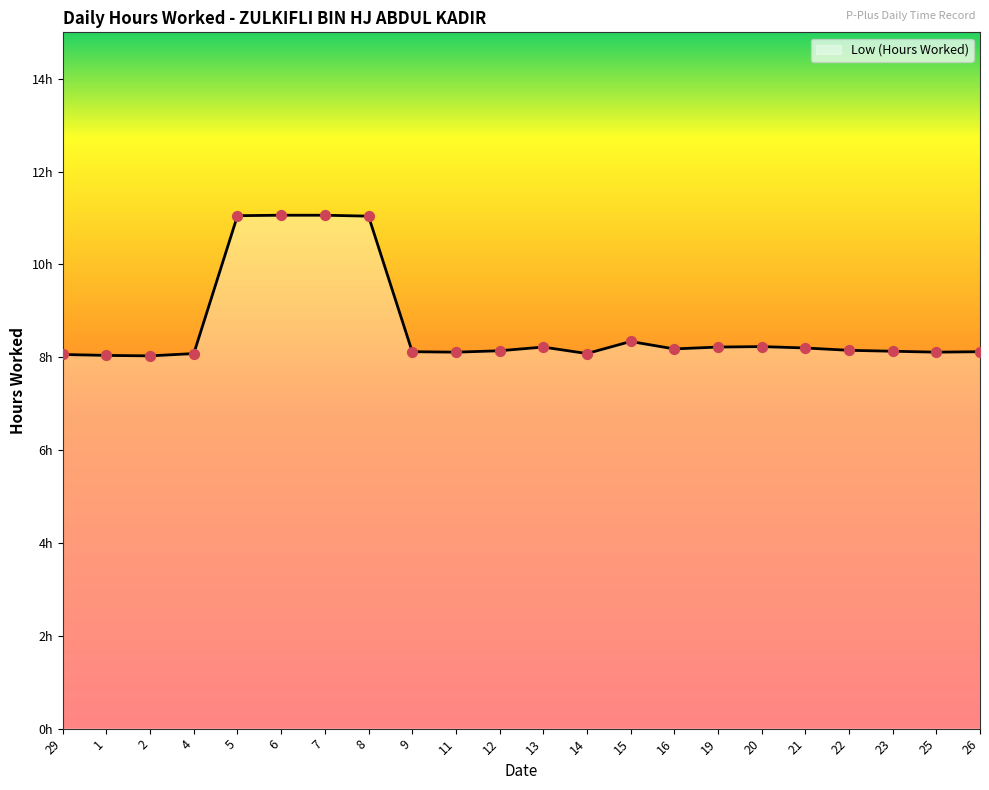

Which series reaches the maximum Y coordinate?

Low (Hours Worked) (line)